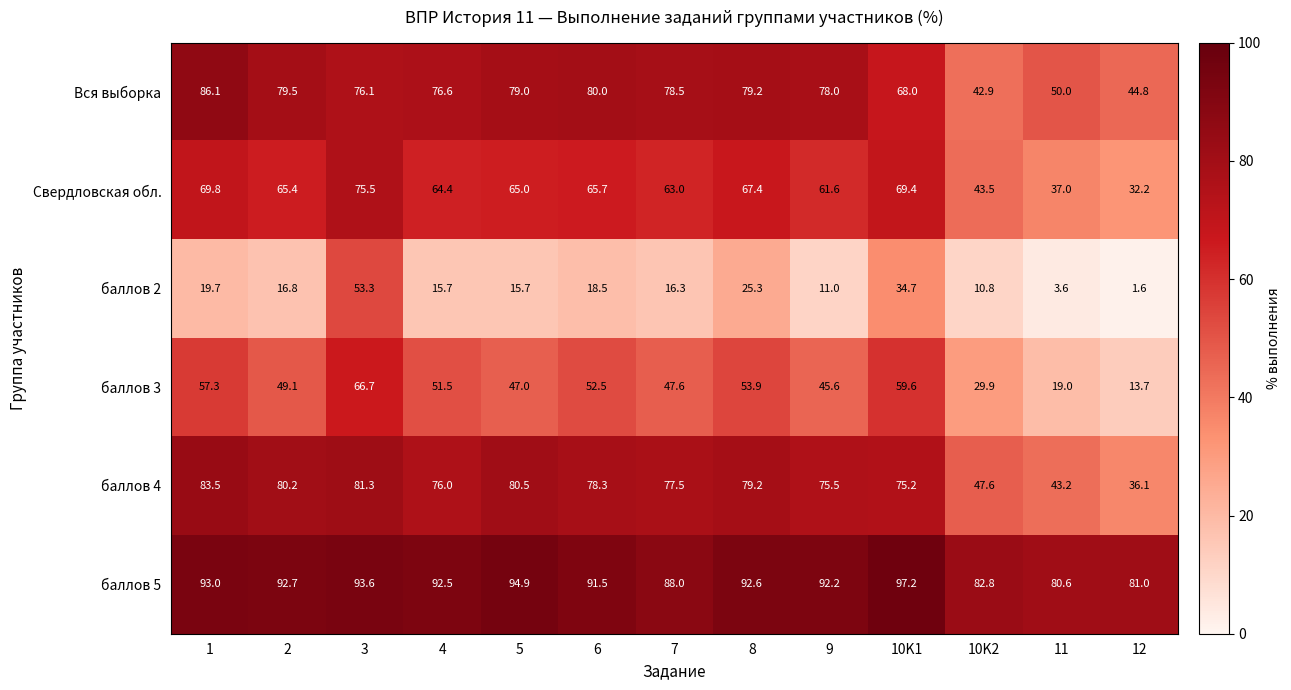

What value does the Вся выборка series have at 10K2?

42.9